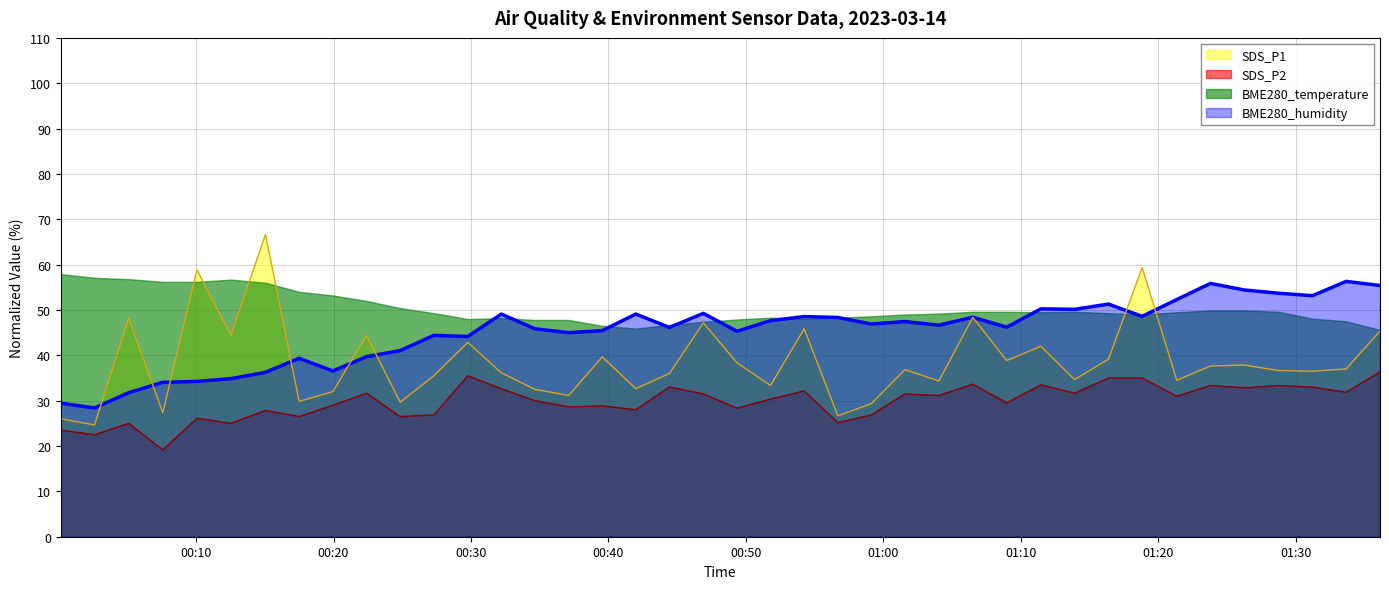

Which series has the widest spread of values?

SDS_P1